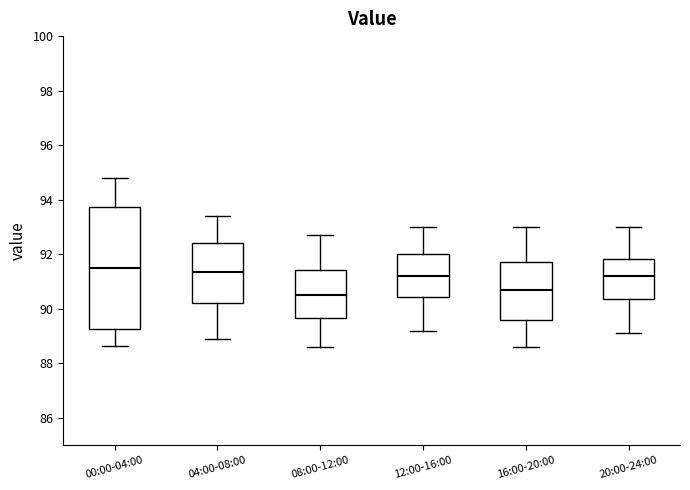

Reading left to right, transcribe this box plot: for each box, give where its median line is, the range the box spans, and where its two whiskers end, as read against the y-axis. The values are not printed on the chart, so give them approximately, as read against the axis.

00:00-04:00: median 91.6, box 89.2 to 93.8, whiskers 88.6 to 94.8
04:00-08:00: median 91.4, box 90.2 to 92.4, whiskers 89.0 to 93.4
08:00-12:00: median 90.6, box 89.6 to 91.4, whiskers 88.6 to 92.8
12:00-16:00: median 91.2, box 90.4 to 92.0, whiskers 89.2 to 93.0
16:00-20:00: median 90.8, box 89.6 to 91.8, whiskers 88.6 to 93.0
20:00-24:00: median 91.2, box 90.4 to 91.8, whiskers 89.2 to 93.0